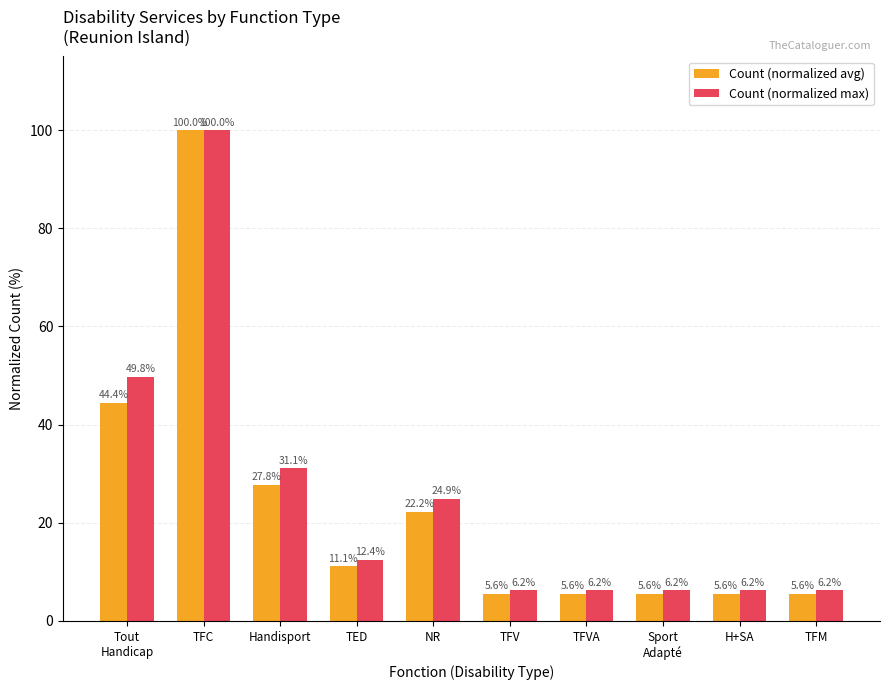

How many data points in Count (normalized max) are less than 12?

5